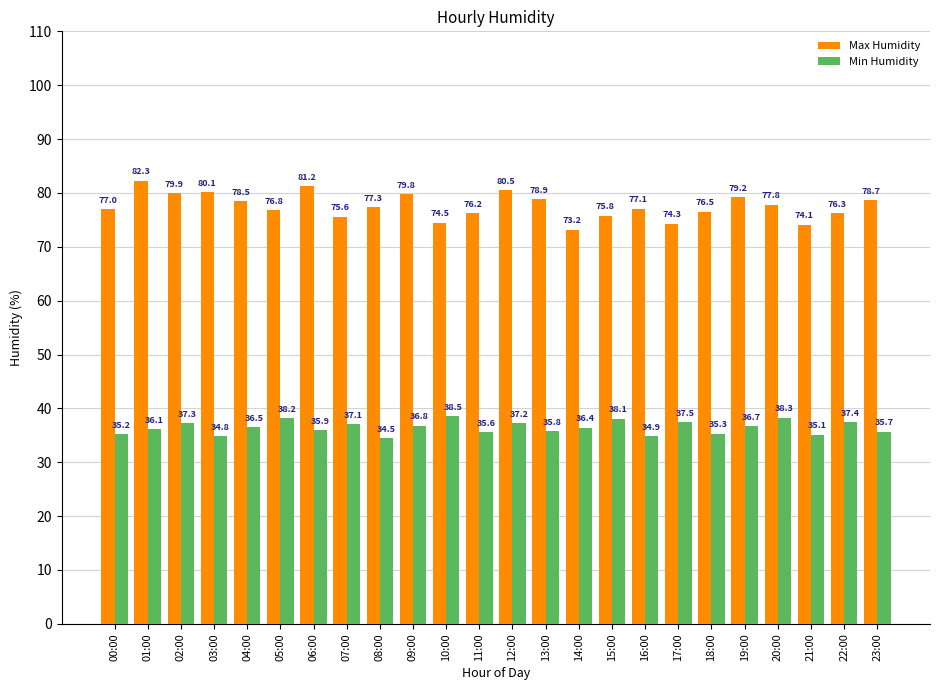

What is the value of the Max Humidity bar at the 5th from the left?

78.5